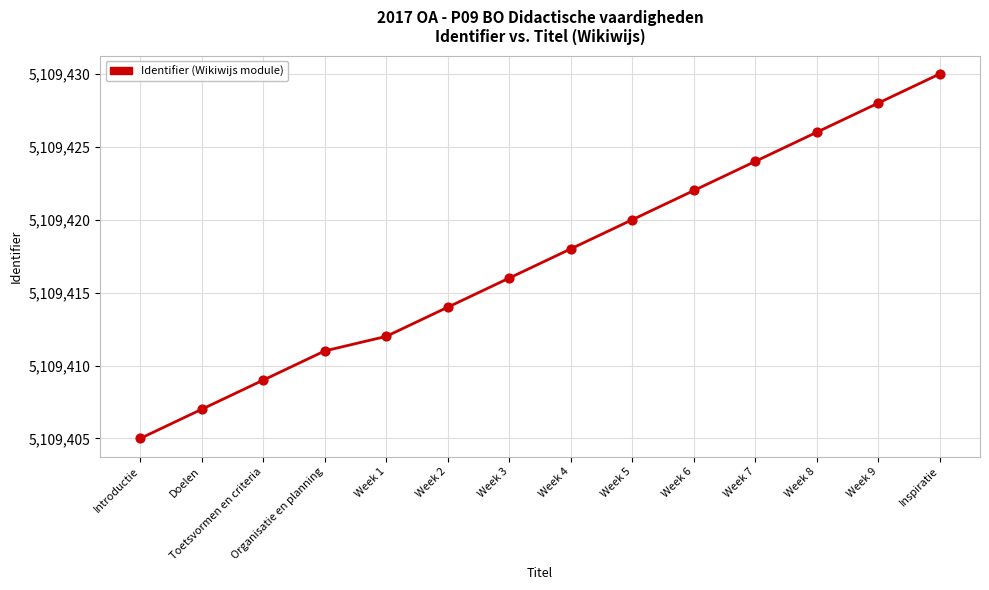

Between Week 9 and Toetsvormen en criteria, which is larger?

Week 9